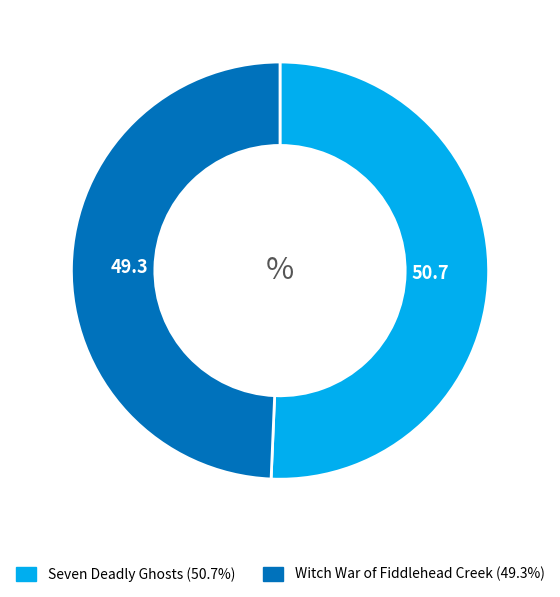

Is the sum of Seven Deadly Ghosts and Witch War of Fiddlehead Creek greater than half?

Yes